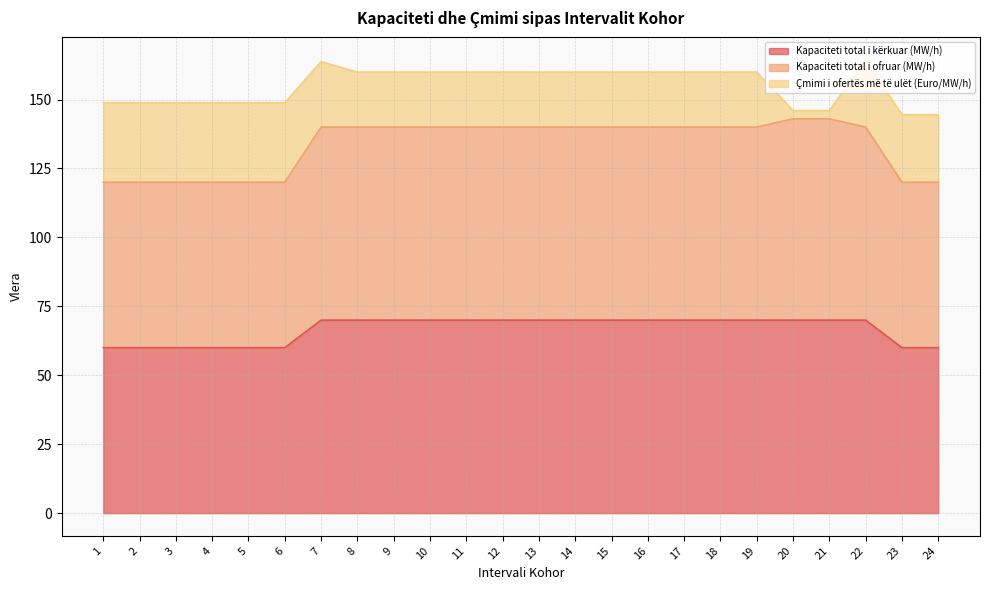

What is the difference between the Kapaciteti total i kërkuar (MW/h) values at 24 and 12?

10.0